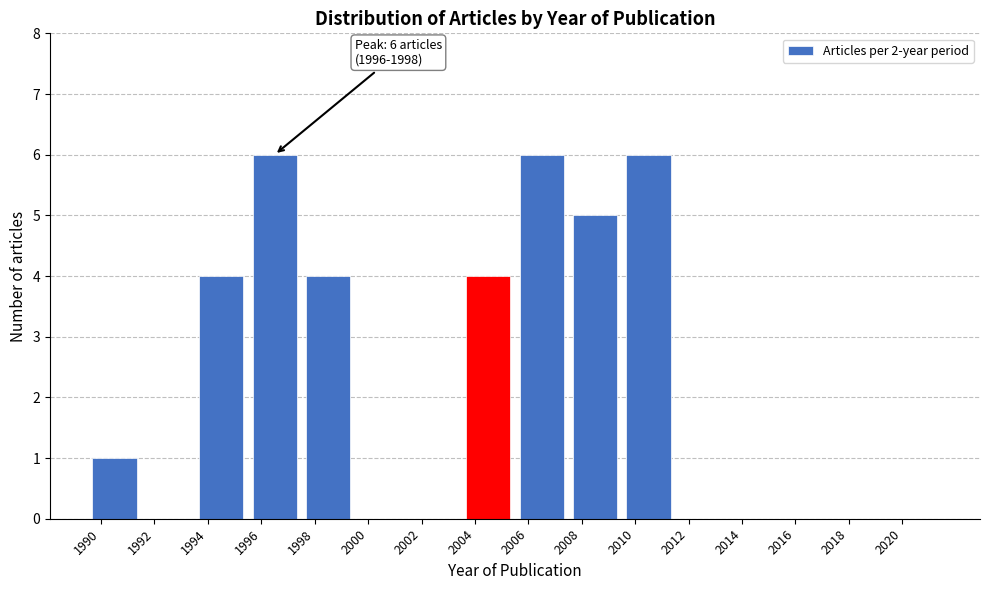

Reading left to right, extract all data points from this chart.

1990=1	1992=0	1994=4	1996=6	1998=4	2000=0	2002=0	2004=4	2006=6	2008=5	2010=6	2012=0	2014=0	2016=0	2018=0	2020=0